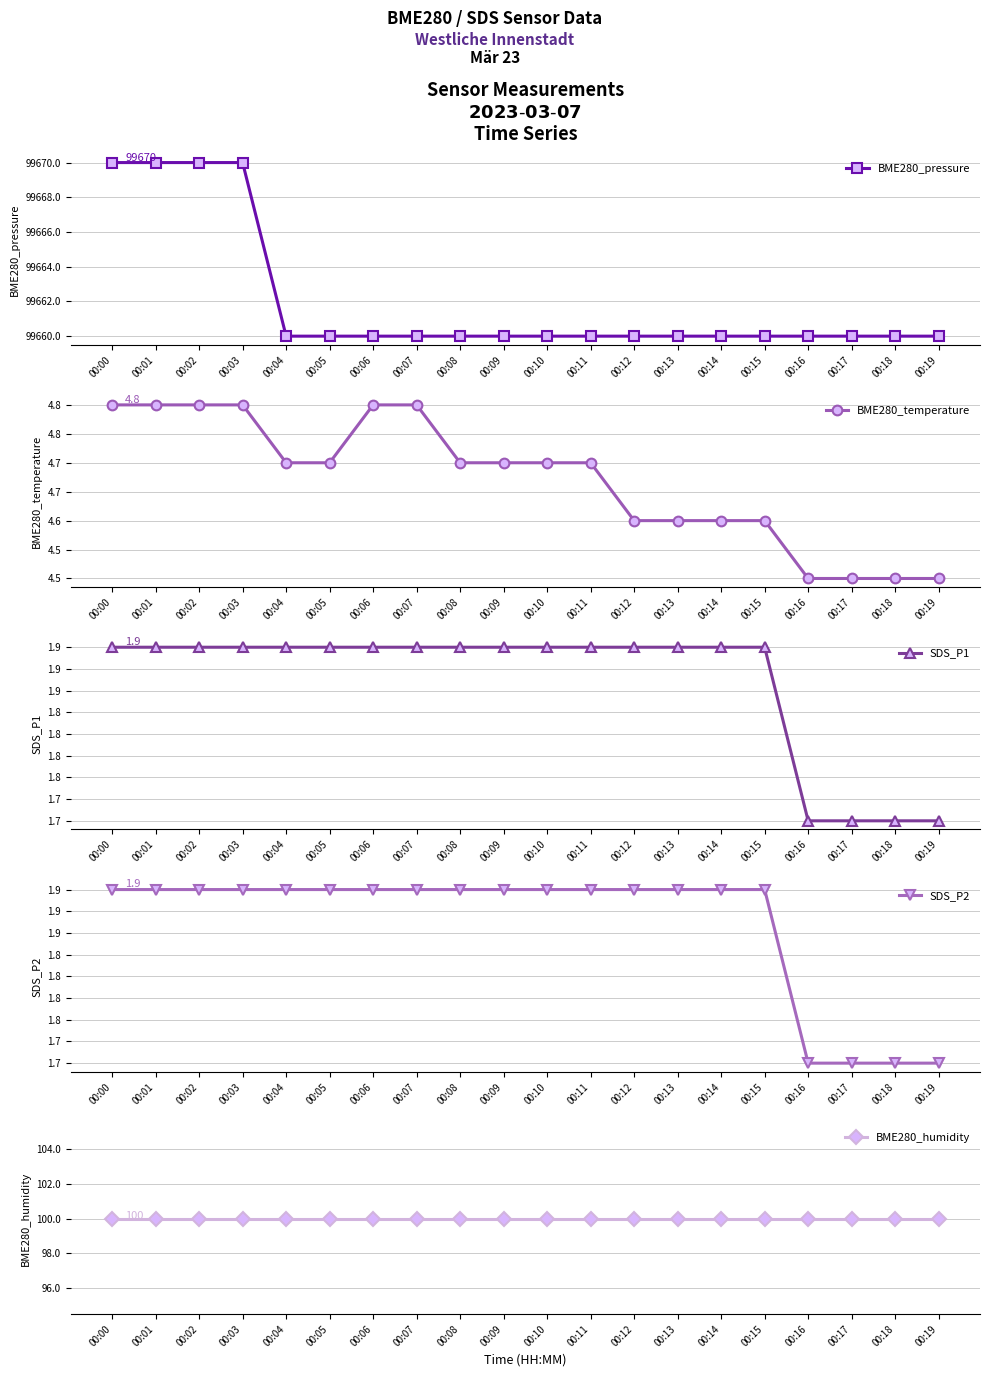

True or false: BME280_temperature and SDS_P2 intersect in this chart.

False